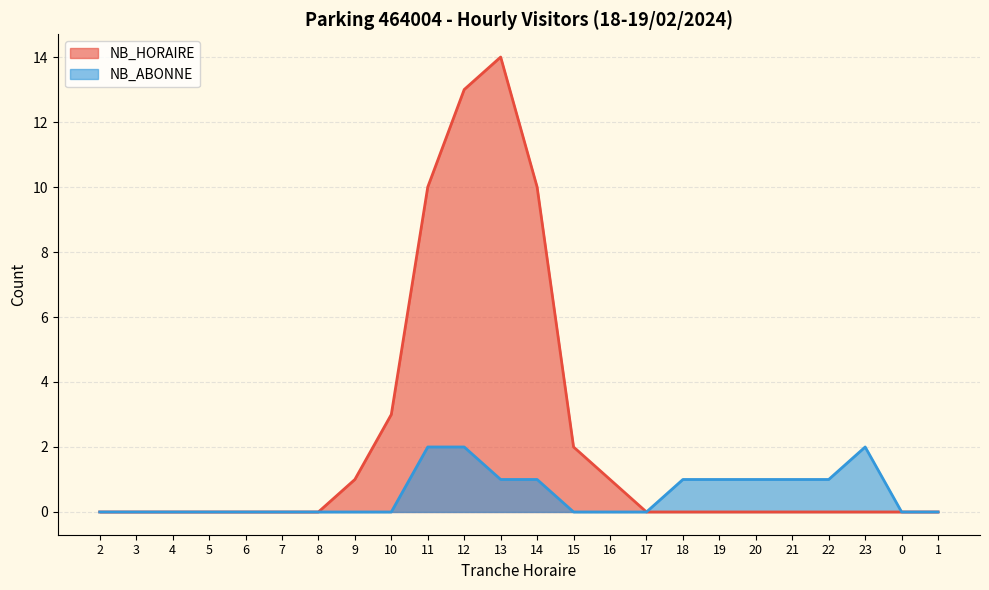

Between 1 and 20, which is larger?

1